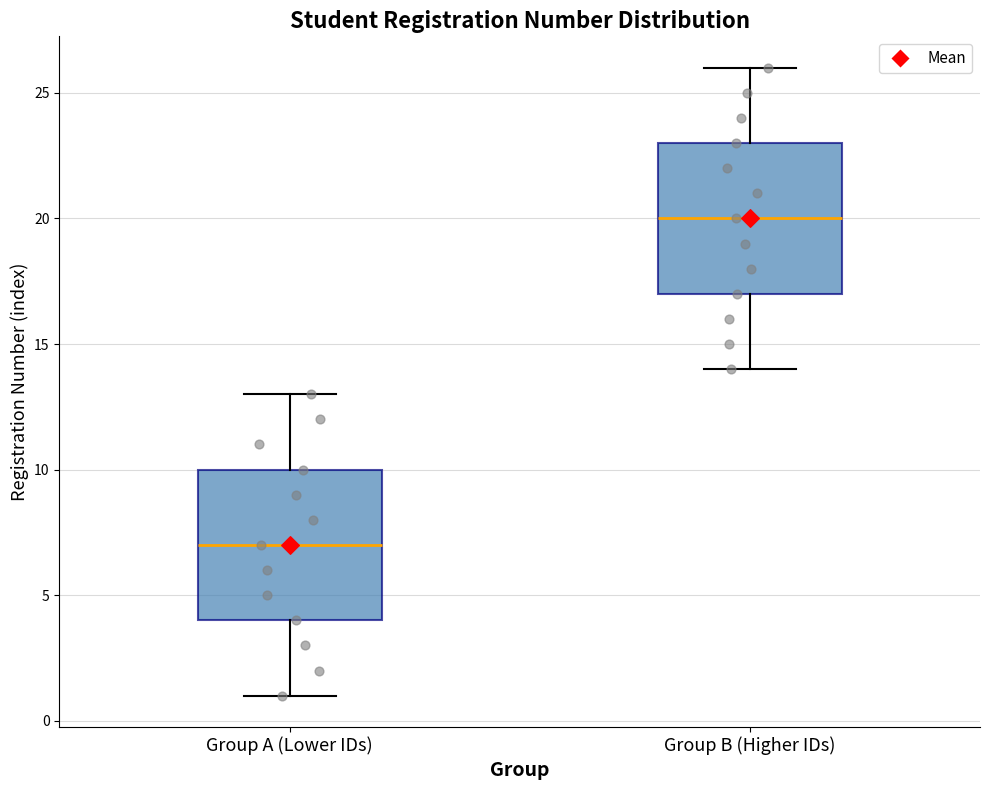

Where does the median line of the box for Group A (Lower IDs) sit on the y-axis? The values are not printed on the chart, so give them approximately, as read against the axis.

7